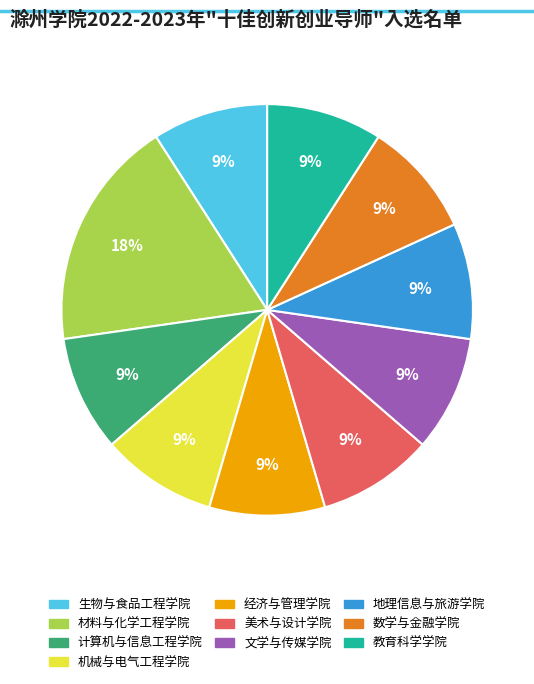

What is the ratio of the value at 文学与传媒学院 to the value at 数学与金融学院?

1.0